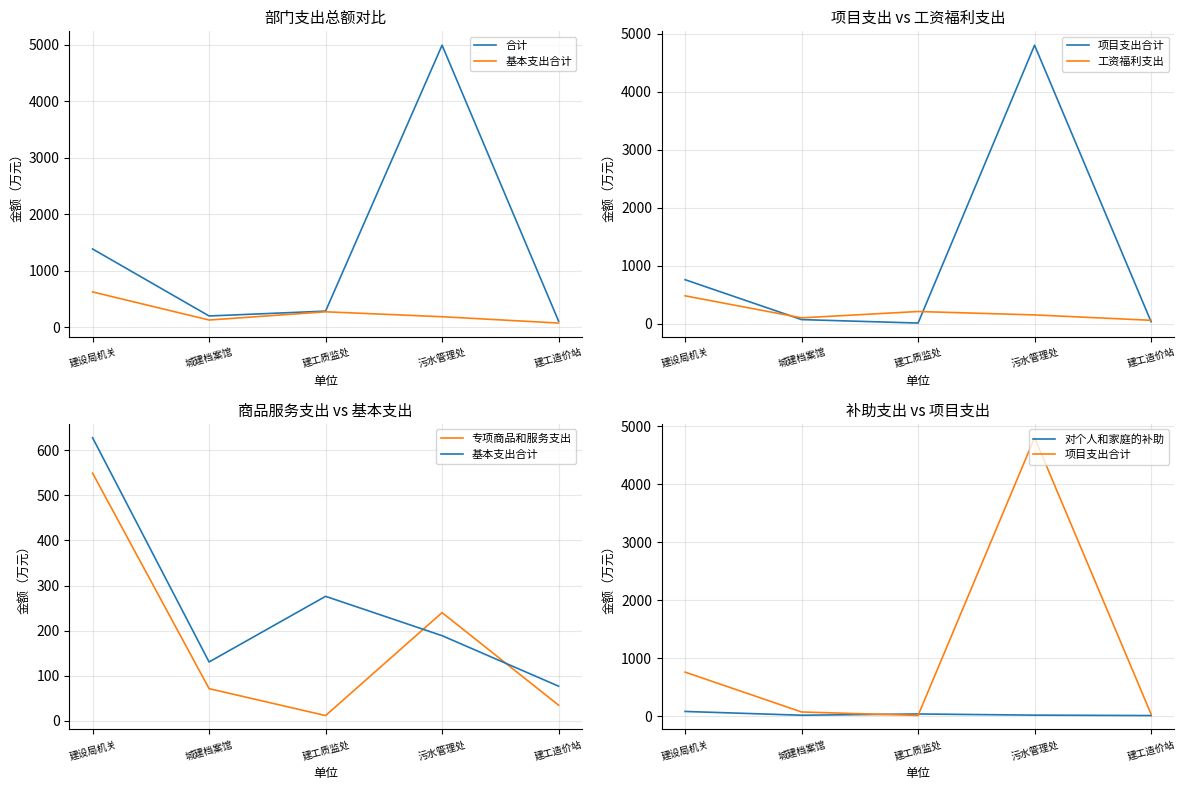

Is it true that 专项商品和服务支出 equals 44.4 at 城建档案馆?

False